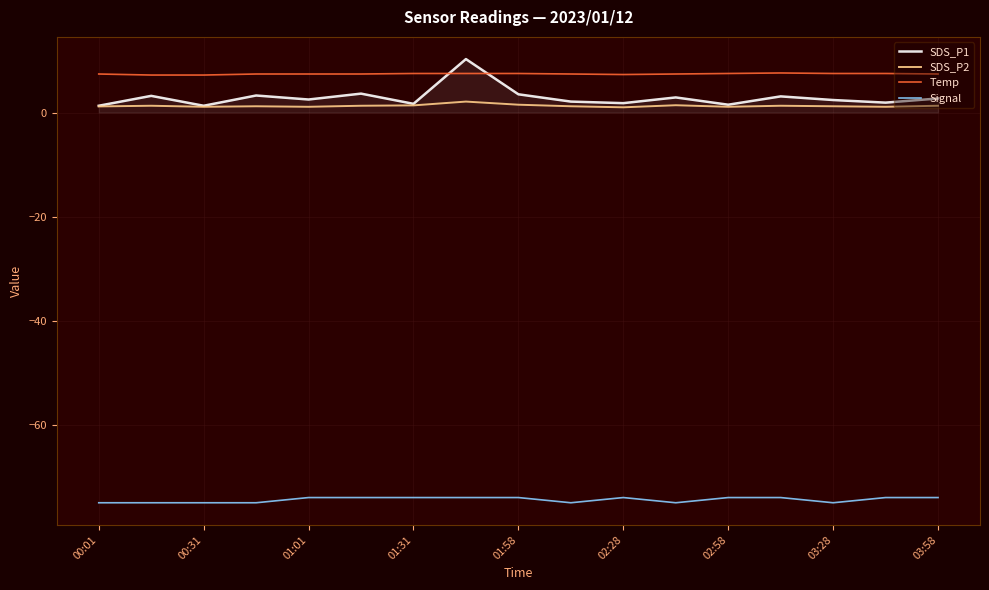

True or false: Signal and SDS_P1 intersect in this chart.

False